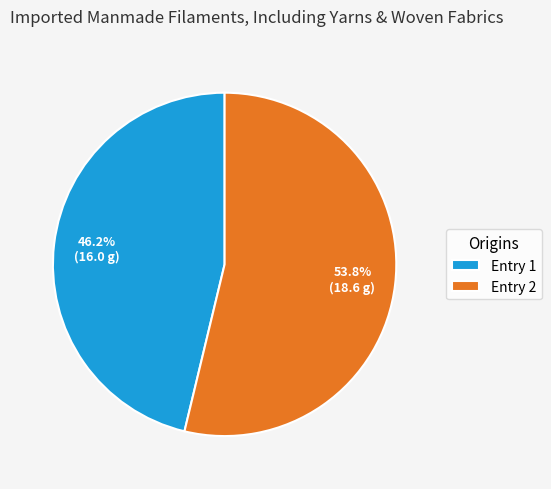

Which slice is the smallest?

Entry 1